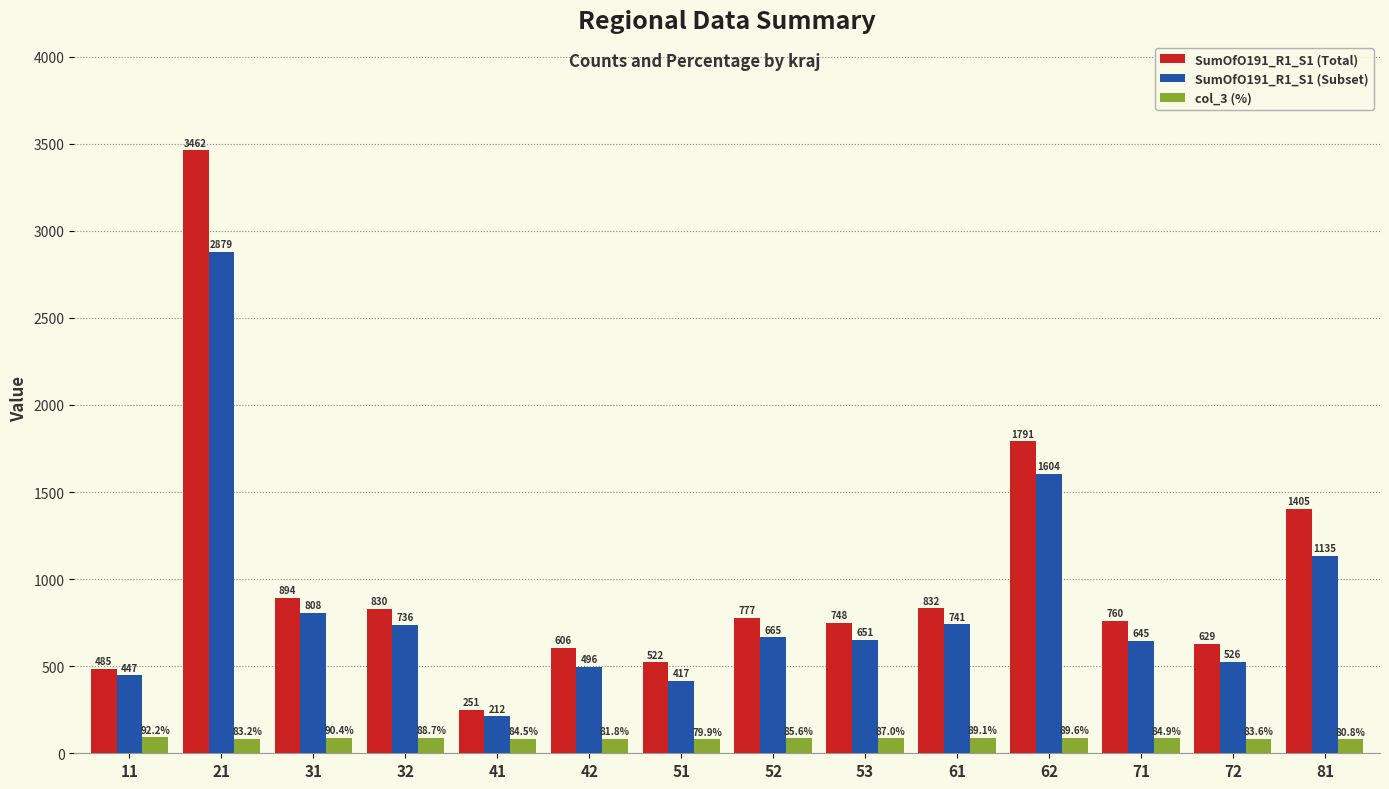

Which category has the highest value across all series?

21